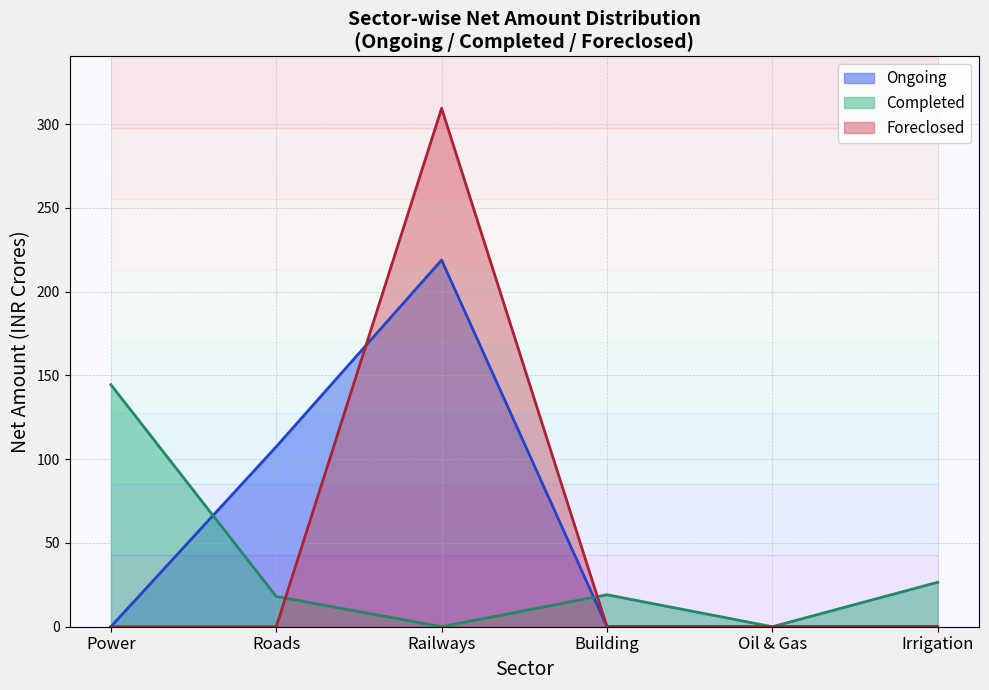

Is the value of Completed at Irrigation greater than the value of Ongoing at Oil & Gas?

Yes